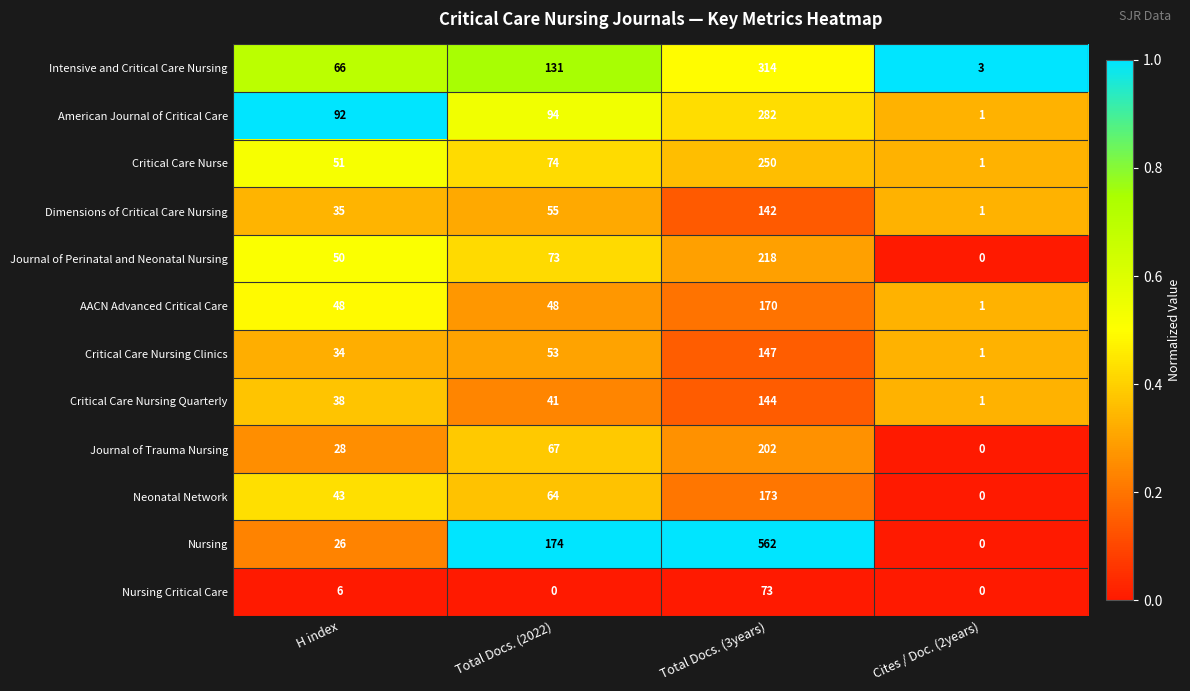

True or false: Nursing Critical Care has a value of 31 at Total Docs. (3years).

False